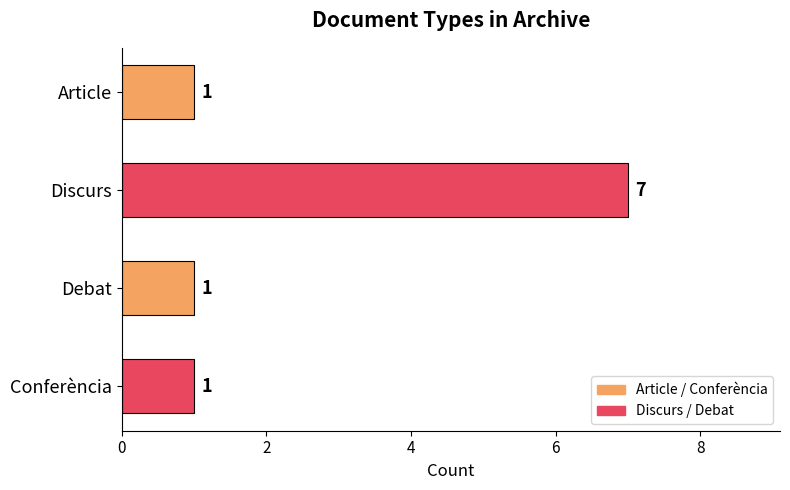

Are the bars grouped side by side (vs. stacked)?

No